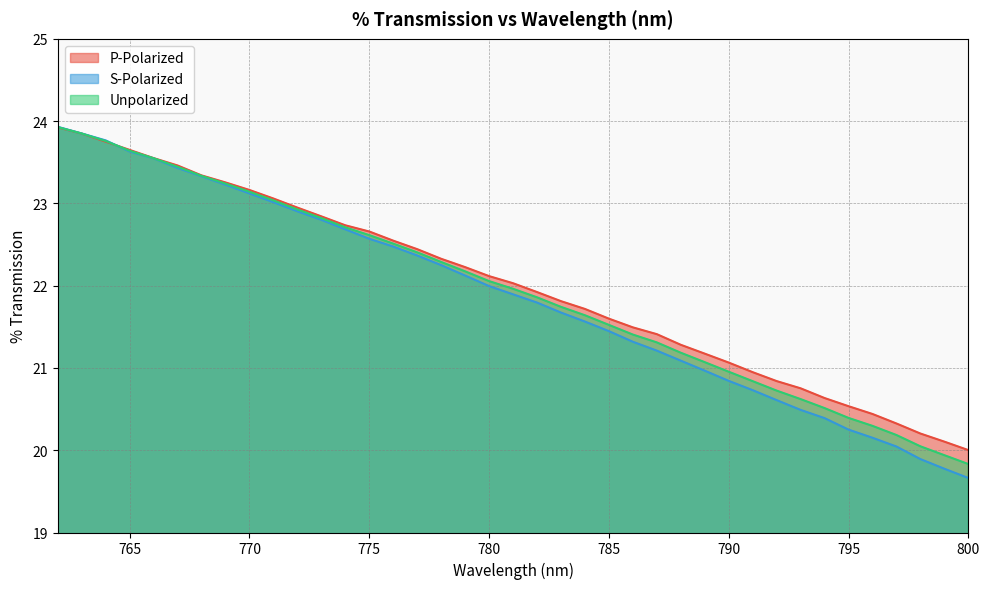

How many distinct data groups are displayed?

3